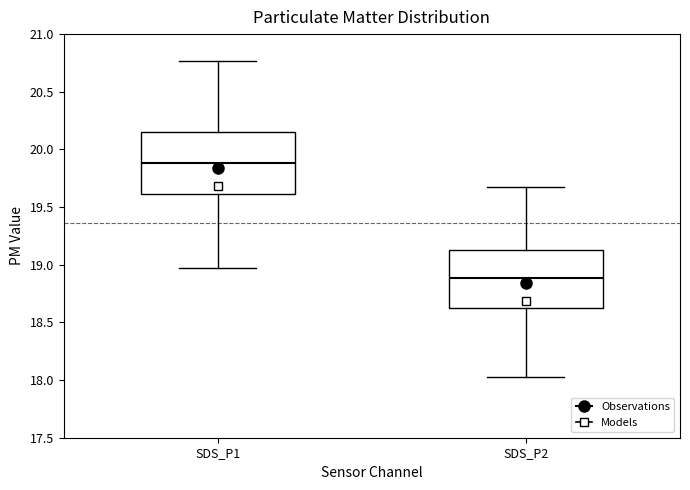

Where does the median line of the box for SDS_P1 sit on the y-axis? The values are not printed on the chart, so give them approximately, as read against the axis.

19.90